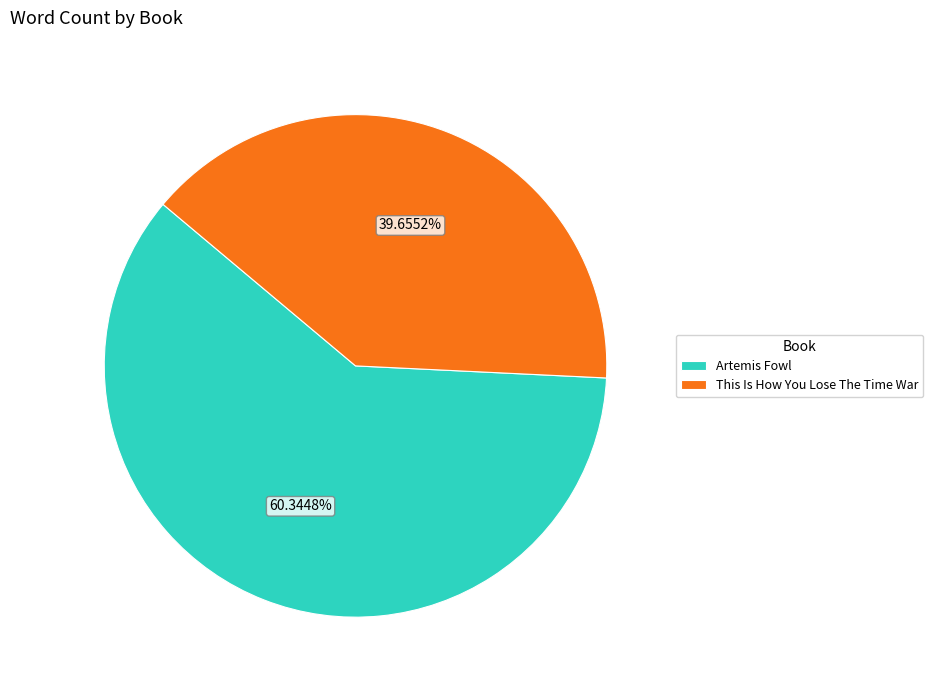

What percentage is the Artemis Fowl slice, to the nearest percent?

60%